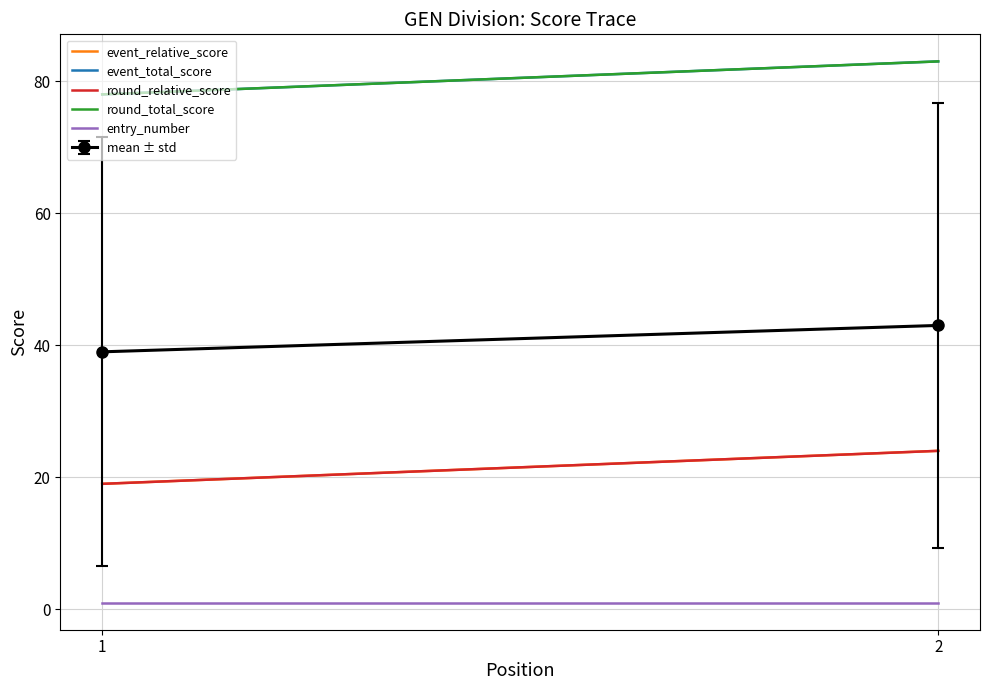

What is the highest value of the round_relative_score series?

24